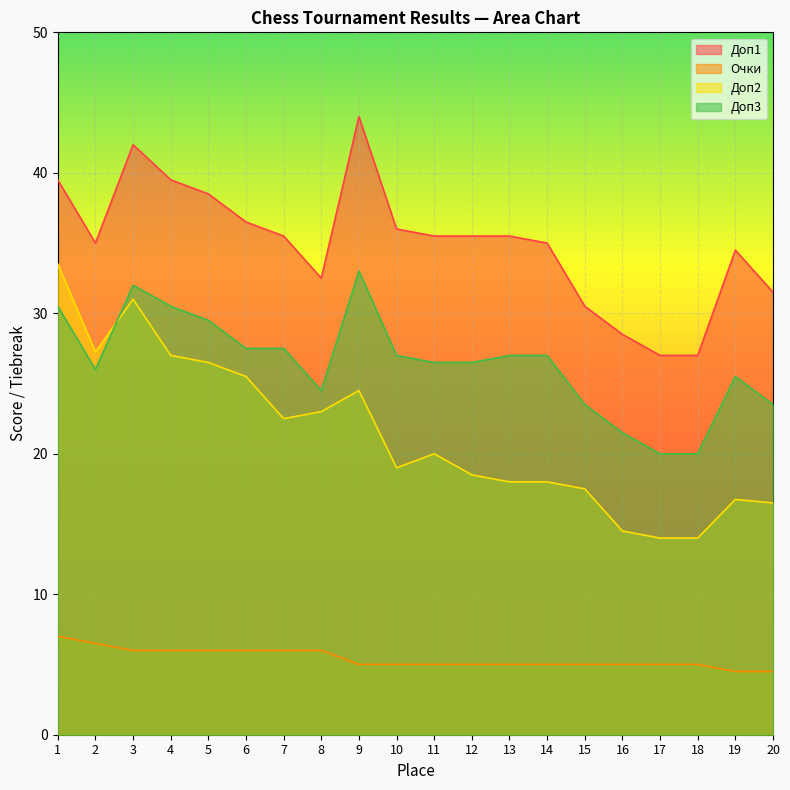

Rank the series by their average value, from lowest to highest.

Очки, Доп2, Доп3, Доп1